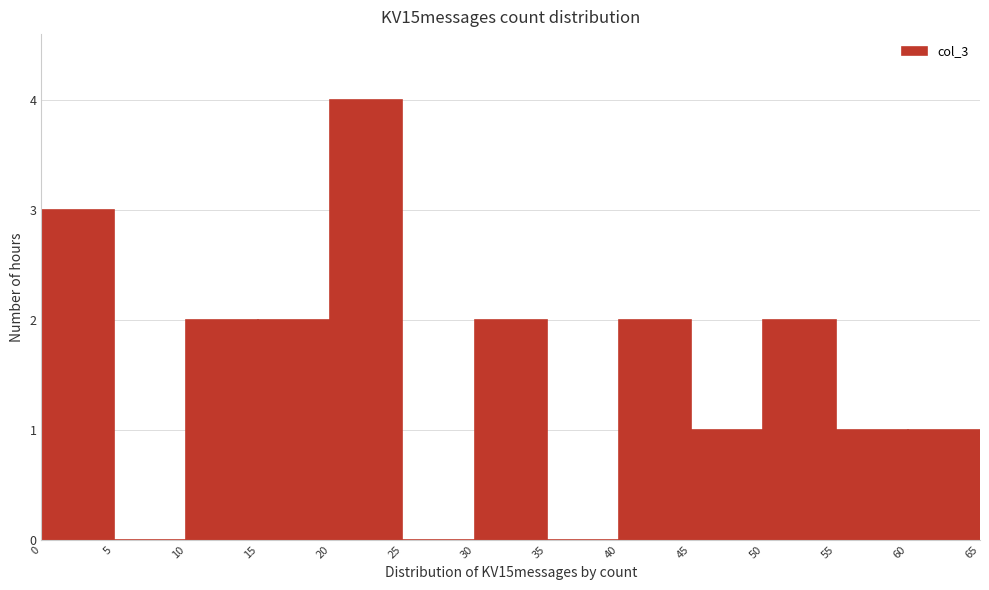

Reading left to right, transcribe this chart: for each bar, give the range it covers on the x-axis and its height. The values are not printed on the chart, so give them approximately, as read against the axis.

0 to 5: 3
5 to 10: 0
10 to 15: 2
15 to 20: 2
20 to 25: 4
25 to 30: 0
30 to 35: 2
35 to 40: 0
40 to 45: 2
45 to 50: 1
50 to 55: 2
55 to 60: 1
60 to 65: 1